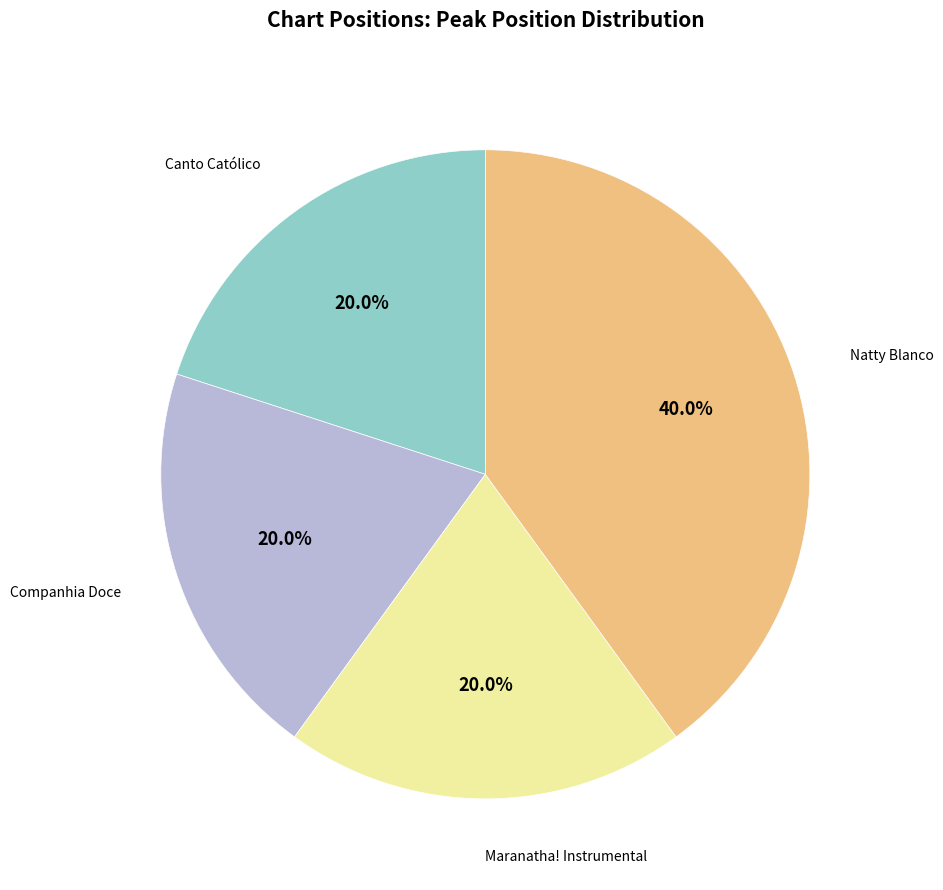

Is there a majority slice in this chart?

No